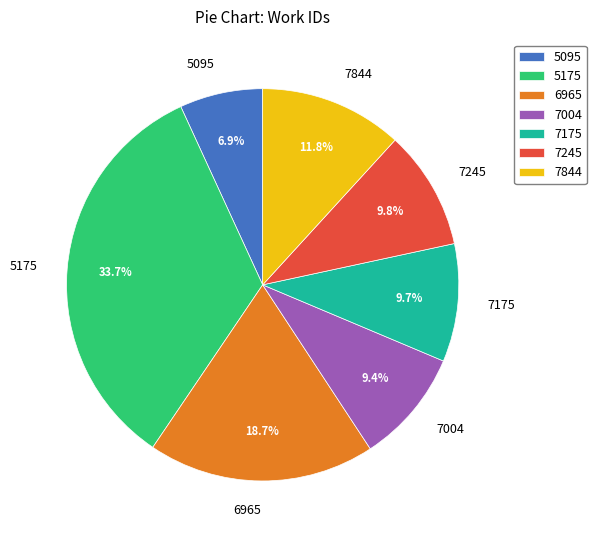

Between 6965 and 7844, which is larger?

6965